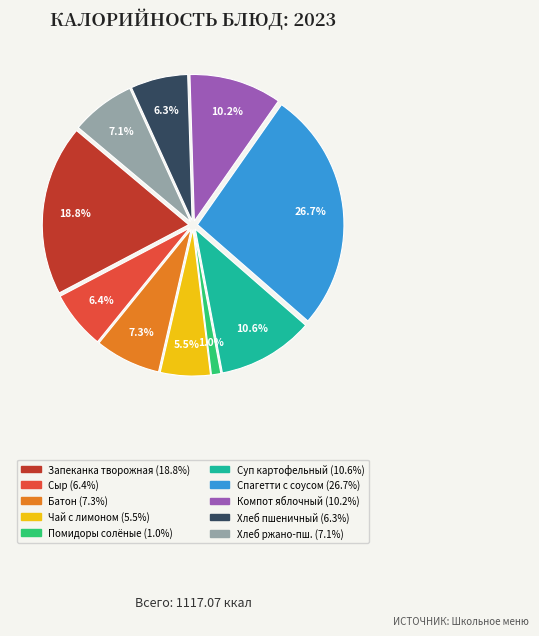

How many segments does this pie chart have?

10